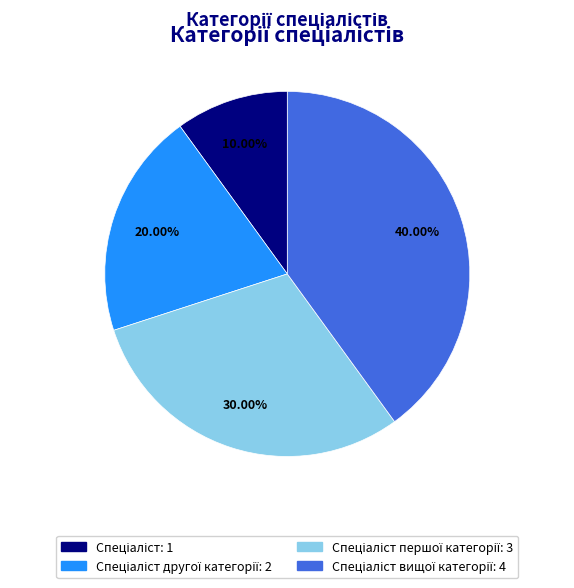

Does any single category account for the majority?

No